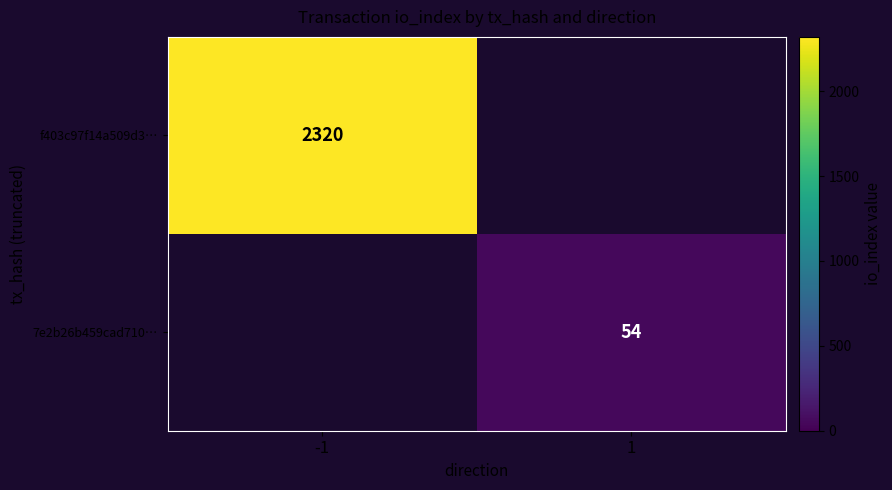

The value of 7e2b26b459cad710… at 1 is 14. True or false?

False